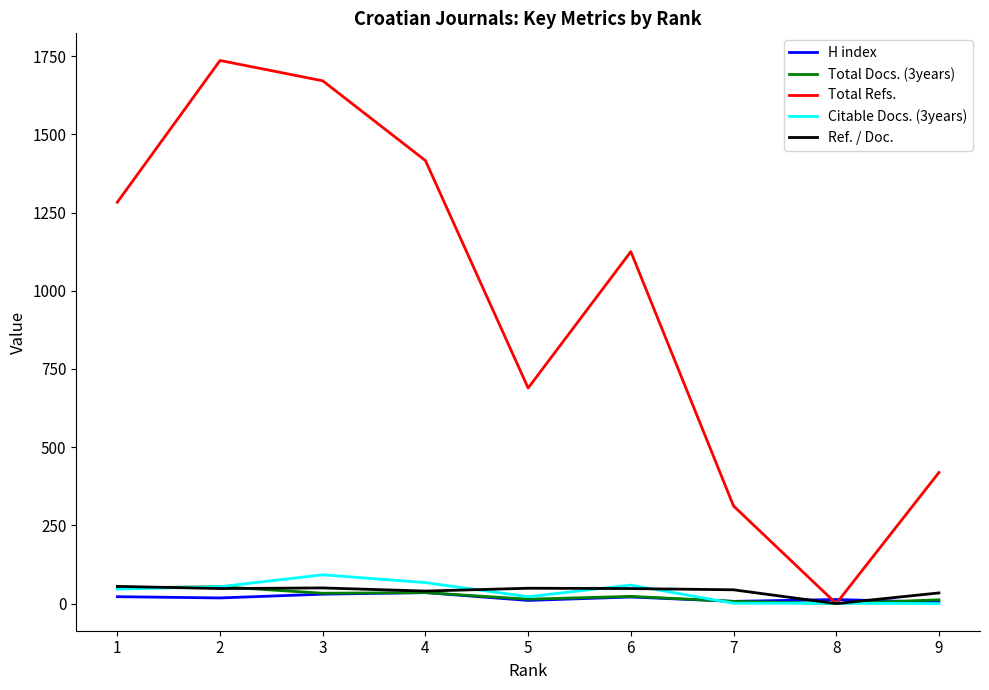

Is it true that Total Refs. equals -1199 at 8?

False